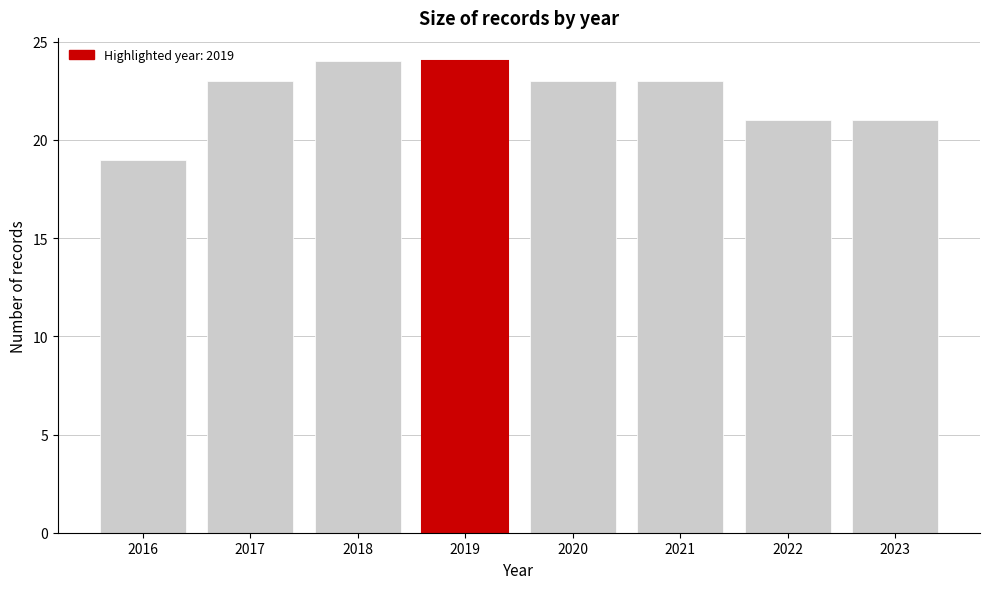

What is the height of the bar covering 2017.5 to 2018.5 on the x-axis? The values are not printed on the chart, so give them approximately, as read against the axis.

24